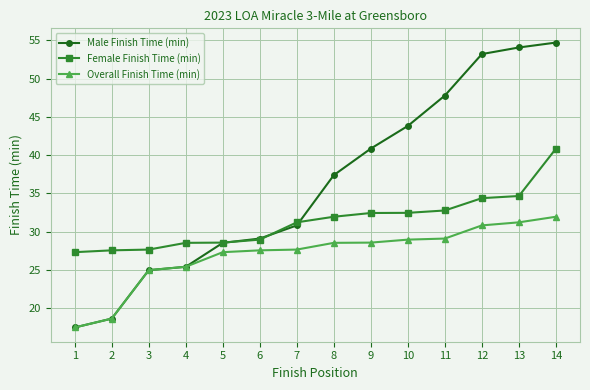

Between 10 and 13, which series saw the biggest shift?

Male Finish Time (min)